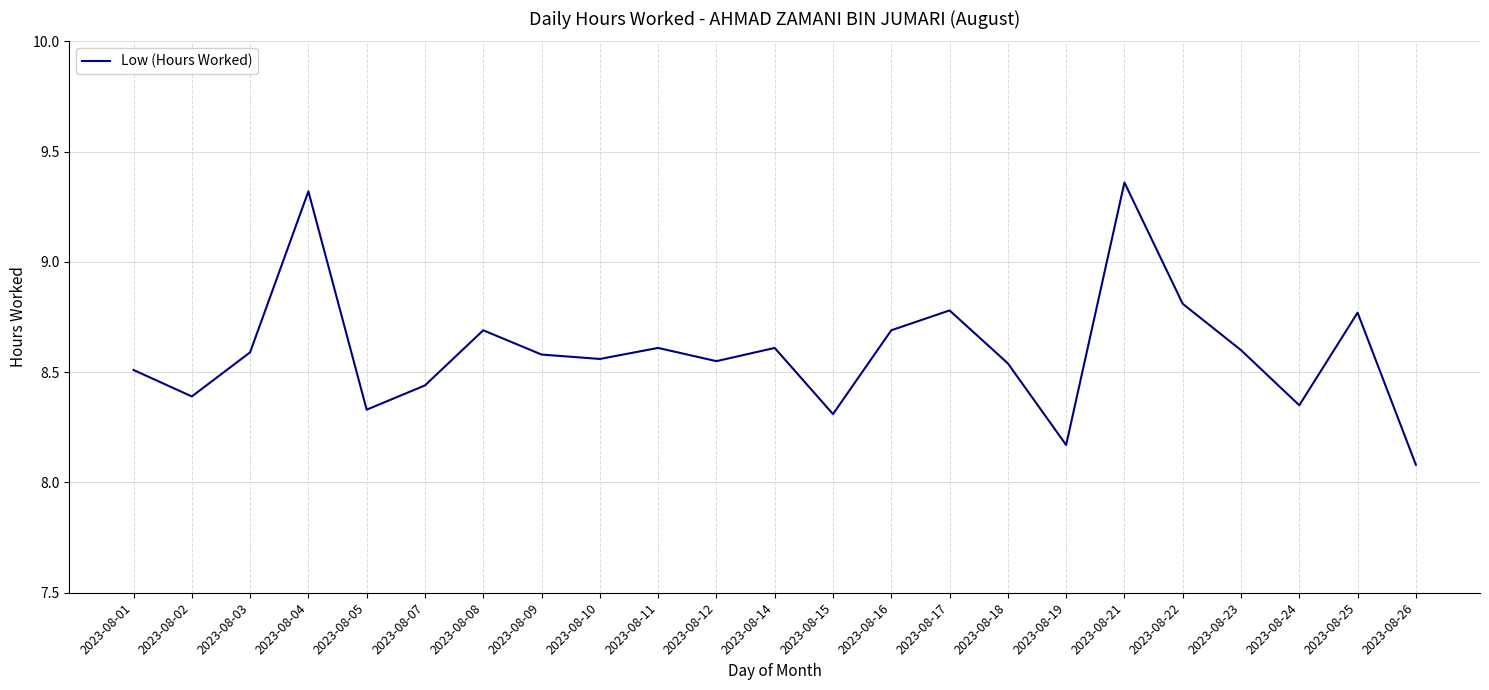

What is the difference between the maximum and minimum values?

1.3